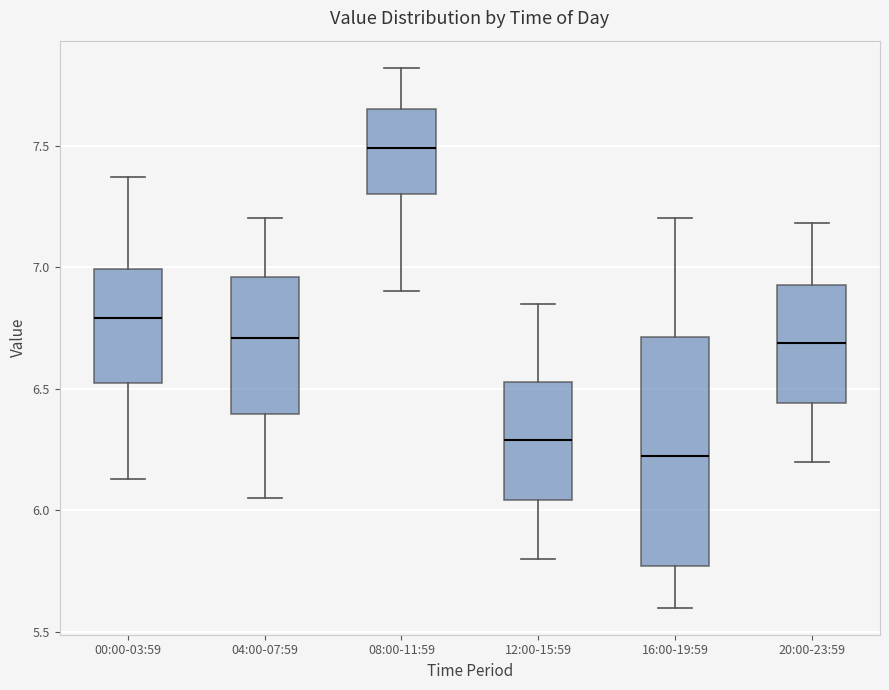

Which box's median line is the lowest?

16:00-19:59